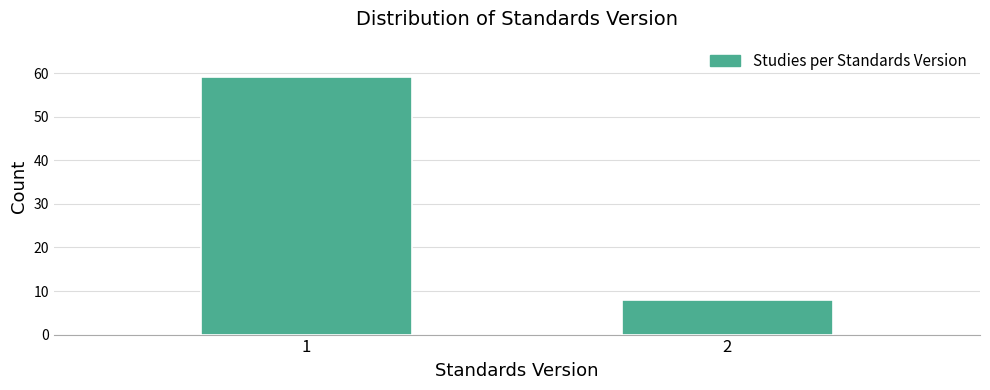

Reading left to right, transcribe all the data shown in this chart.

1=59	2=8